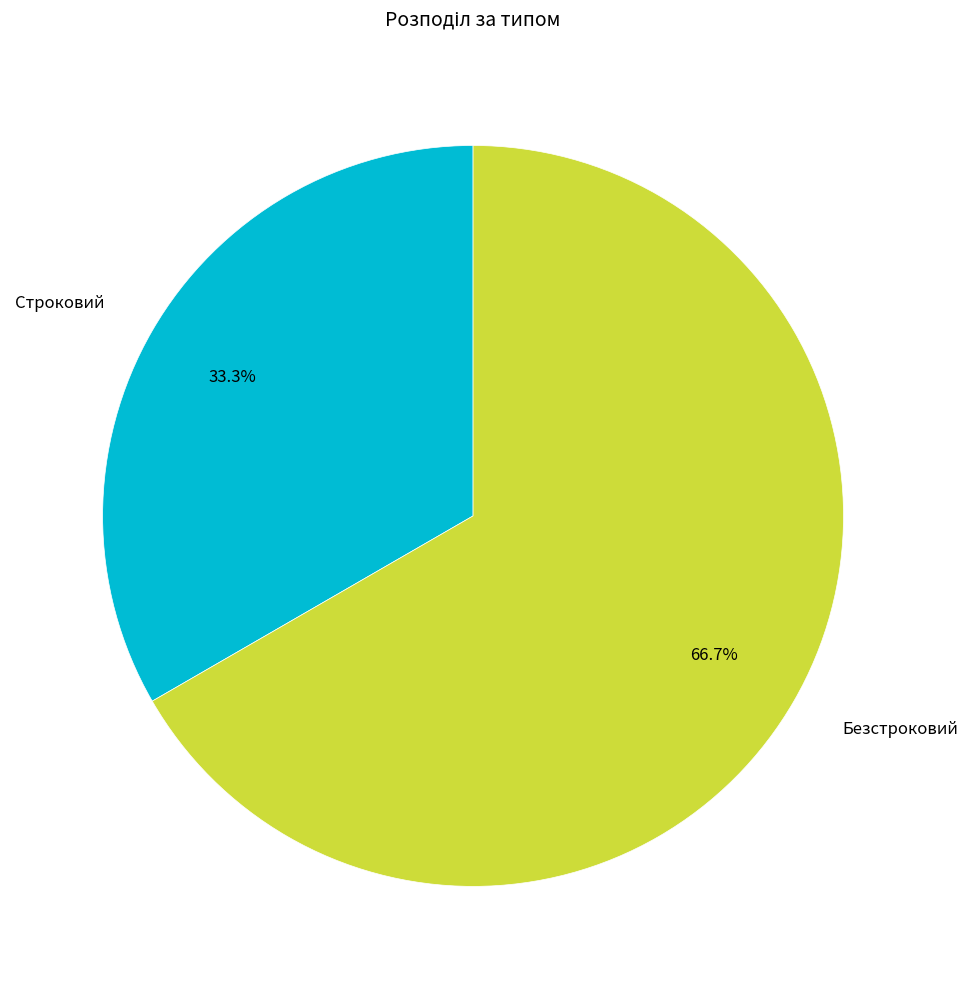

To the nearest percent, what portion does Безстроковий represent?

67%